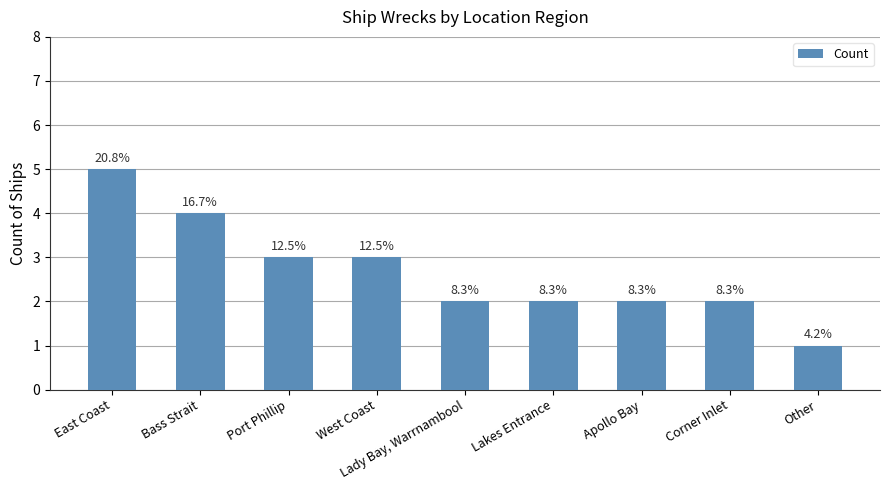

What is the label of the 7th bar from the right?

Port Phillip